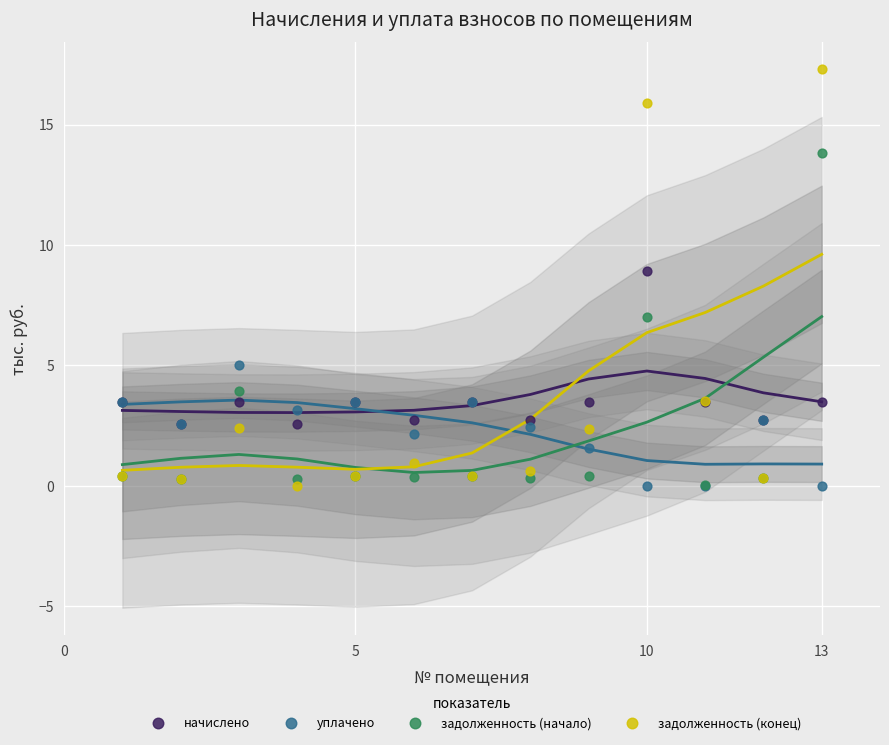

What are all the series names shown in the legend?

начислено, уплачено, задолженность (начало), задолженность (конец)